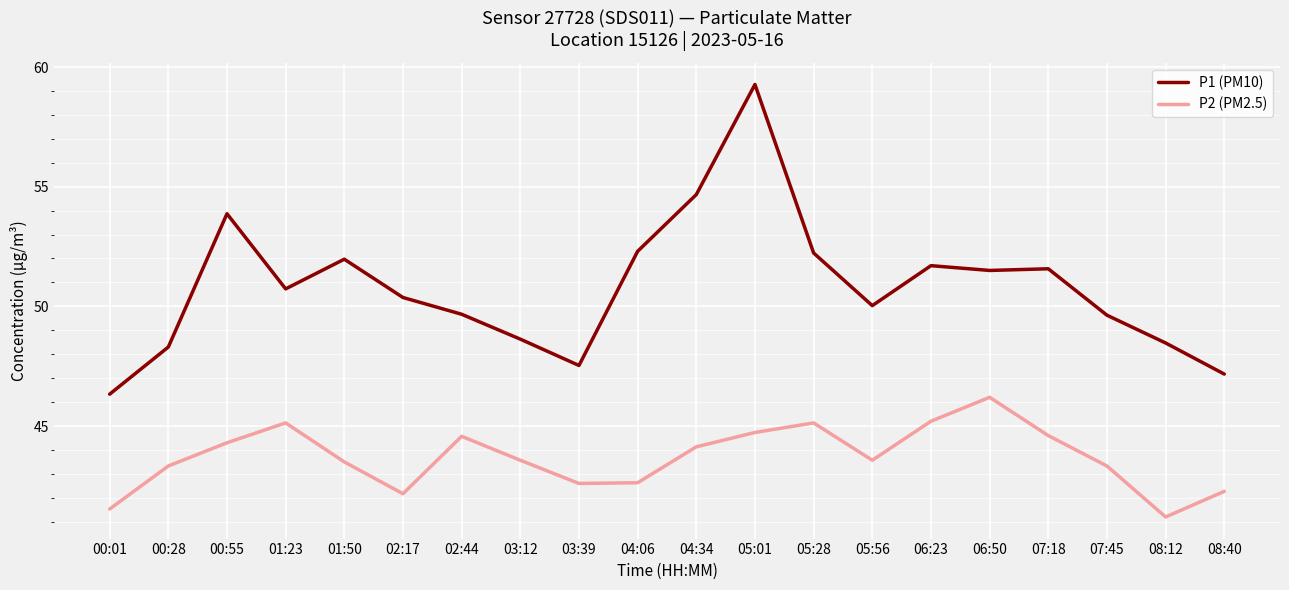

What position from the left is 06:23?

15